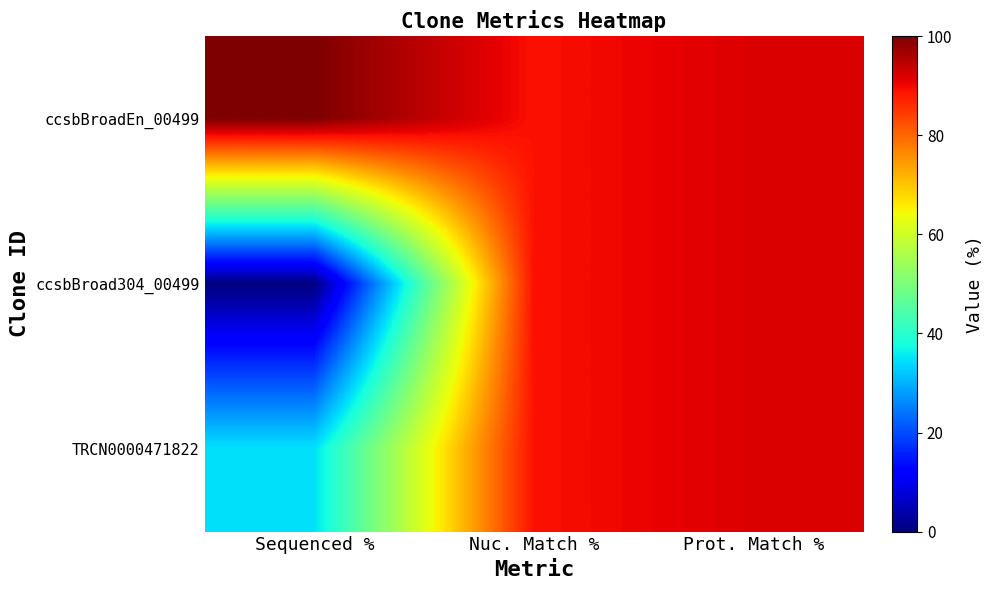

Reading right to left, extract all data points from this chart.

ccsbBroadEn_00499: Prot. Match %=91.9	Nuc. Match %=89.1	Sequenced %=100.0
ccsbBroad304_00499: Prot. Match %=91.9	Nuc. Match %=89.1	Sequenced %=0.0
TRCN0000471822: Prot. Match %=91.9	Nuc. Match %=89.1	Sequenced %=34.7